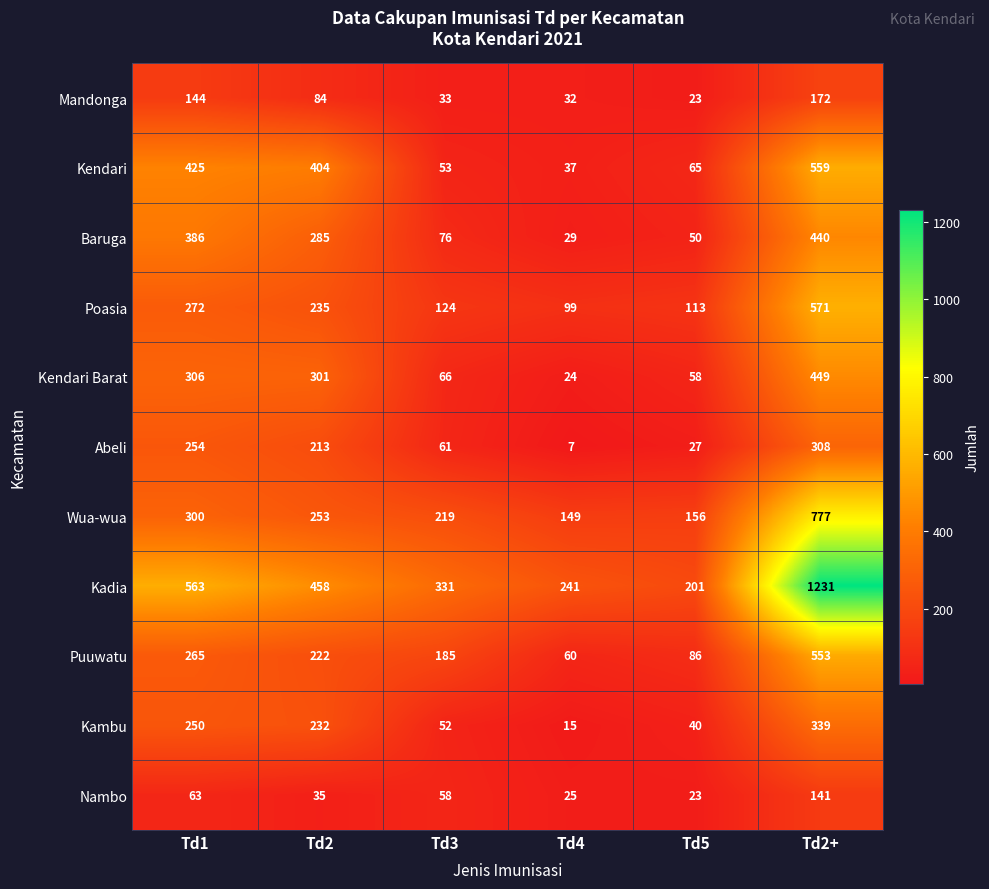

At which category is the sum across all series the highest?

Td2+